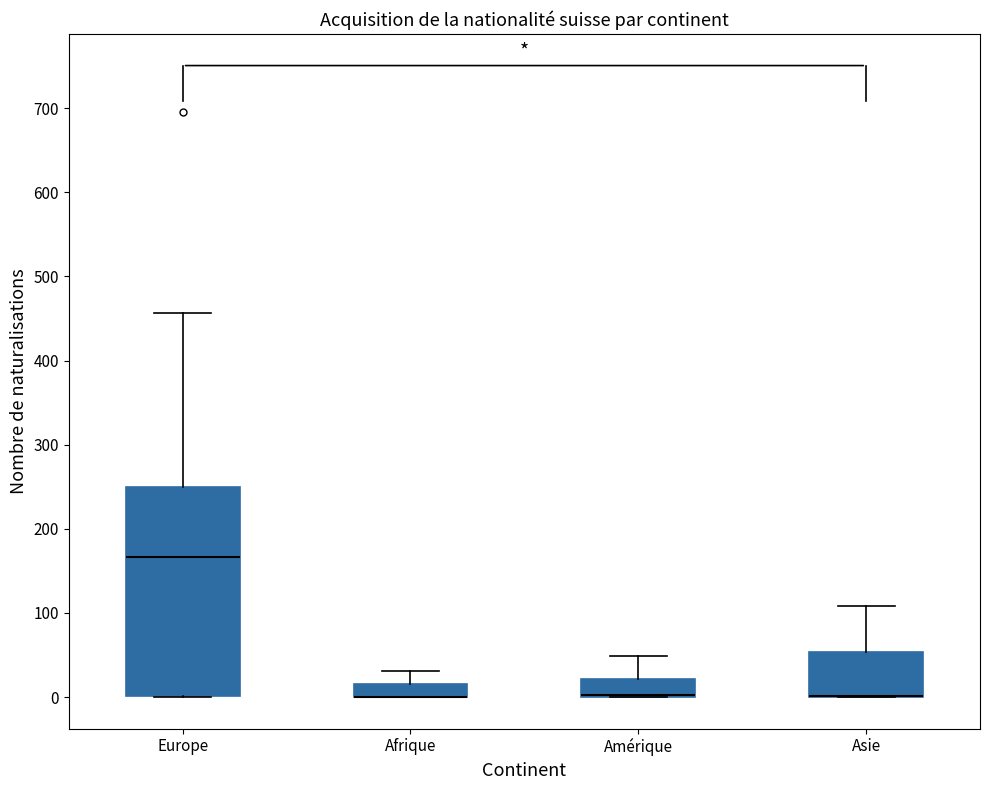

Reading left to right, read every box against the y-axis: the position of its median line, the range the box covers, and the ends of its whiskers. The values are not printed on the chart, so give them approximately, as read against the axis.

Europe: median 170, box 0 to 250, whiskers 0 to 460
Afrique: median 0 (drawn on the box's lower edge), box 0 to 20, whiskers 0 to 30
Amérique: median 0 (drawn on the box's lower edge), box 0 to 20, whiskers 0 to 50
Asie: median 0 (drawn on the box's lower edge), box 0 to 50, whiskers 0 to 110